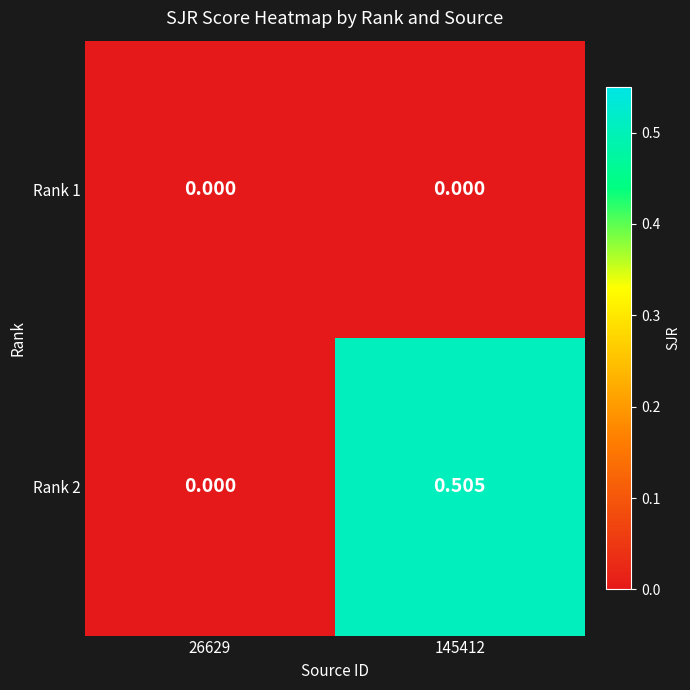

Between 26629 and 145412, which is larger?

26629